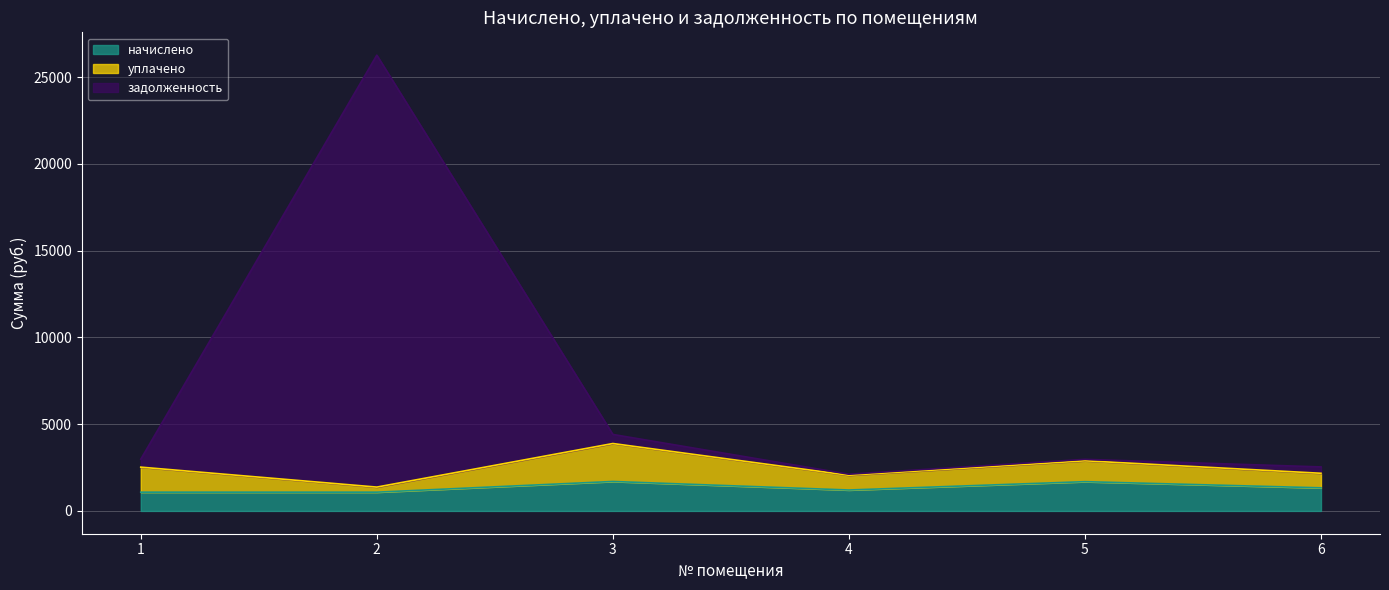

What value does the начислено series have at 2?

1081.5